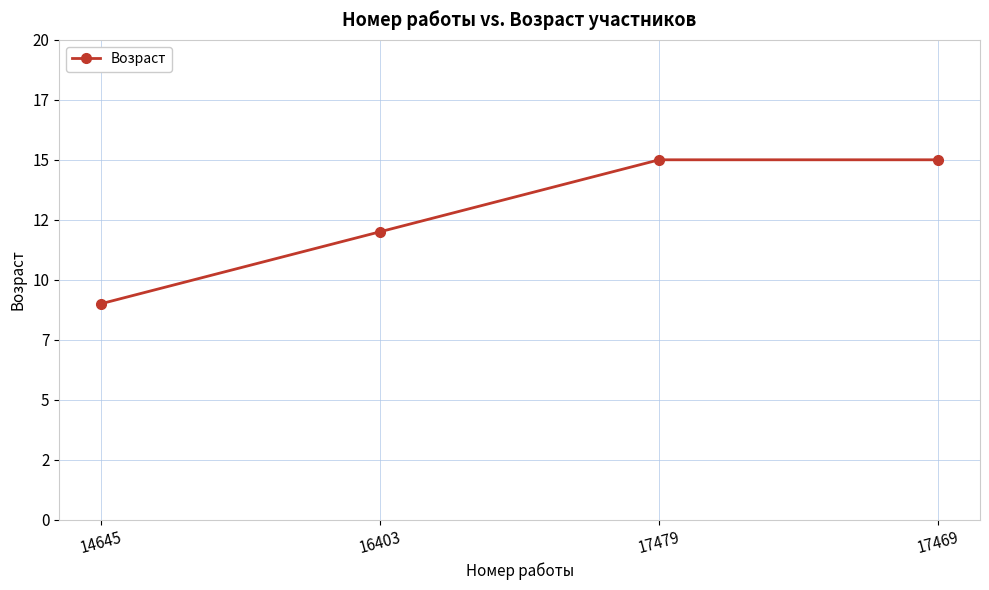

List the labels in order of value, largest first.

17479, 17469, 16403, 14645